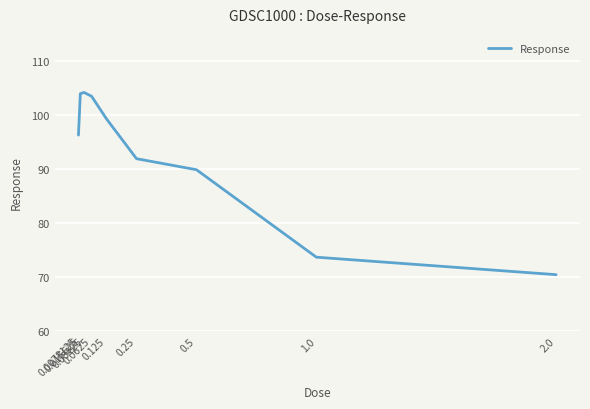

Read the value at 0.0078125.

96.3